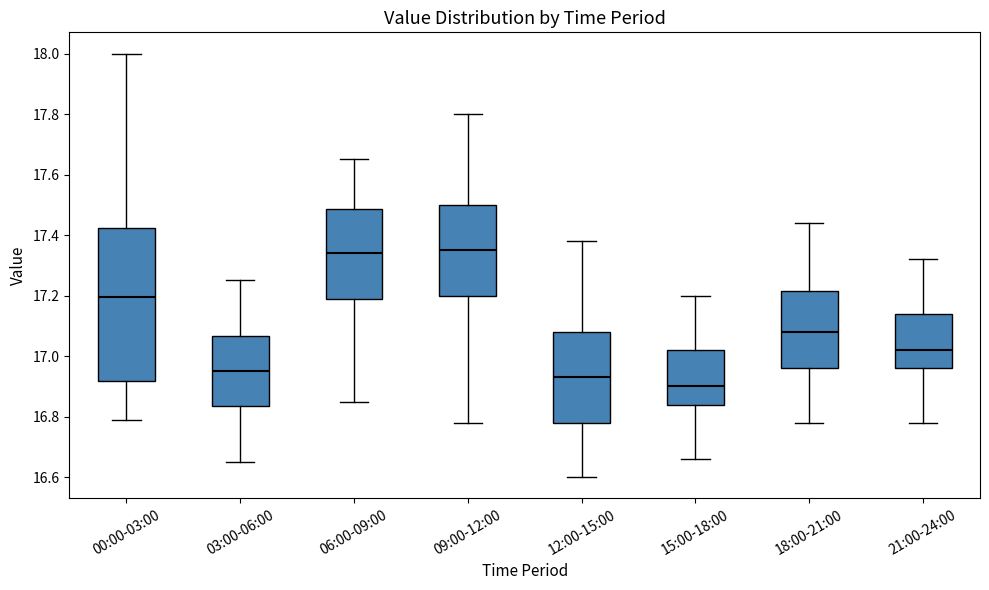

Reading left to right, transcribe this box plot: for each box, give where its median line is, the range the box spans, and where its two whiskers end, as read against the y-axis. The values are not printed on the chart, so give them approximately, as read against the axis.

00:00-03:00: median 17.20, box 16.92 to 17.42, whiskers 16.80 to 18.00
03:00-06:00: median 16.96, box 16.84 to 17.06, whiskers 16.66 to 17.26
06:00-09:00: median 17.34, box 17.20 to 17.48, whiskers 16.86 to 17.66
09:00-12:00: median 17.36, box 17.20 to 17.50, whiskers 16.78 to 17.80
12:00-15:00: median 16.94, box 16.78 to 17.08, whiskers 16.60 to 17.38
15:00-18:00: median 16.90, box 16.84 to 17.02, whiskers 16.66 to 17.20
18:00-21:00: median 17.08, box 16.96 to 17.22, whiskers 16.78 to 17.44
21:00-24:00: median 17.02, box 16.96 to 17.14, whiskers 16.78 to 17.32